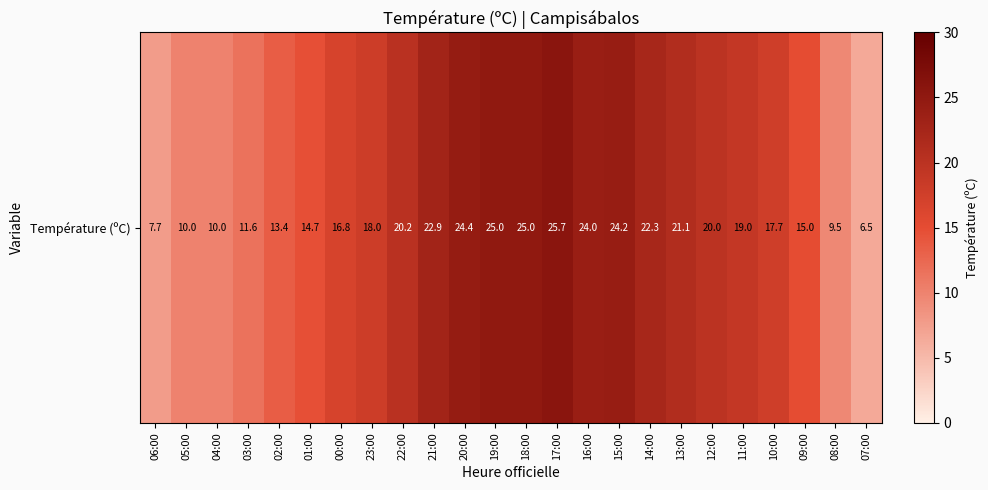

How many values are below 19?

12